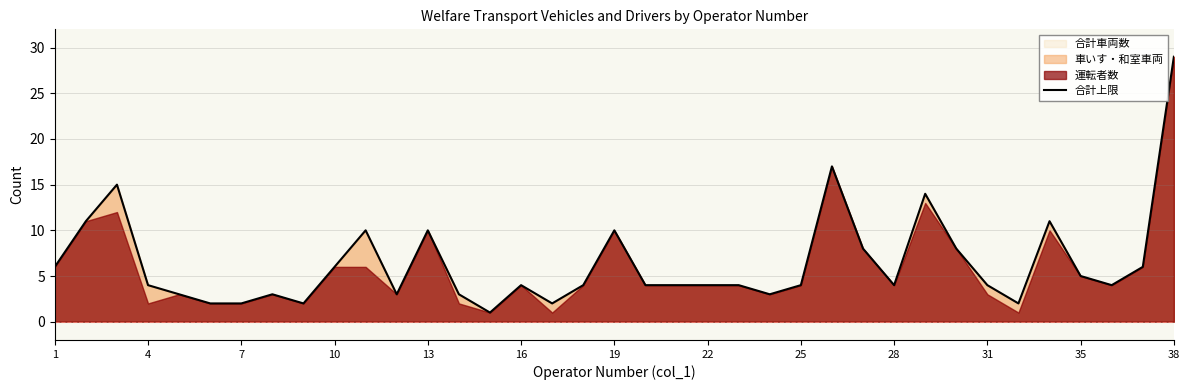

At which label does 合計上限 reach its peak?

38